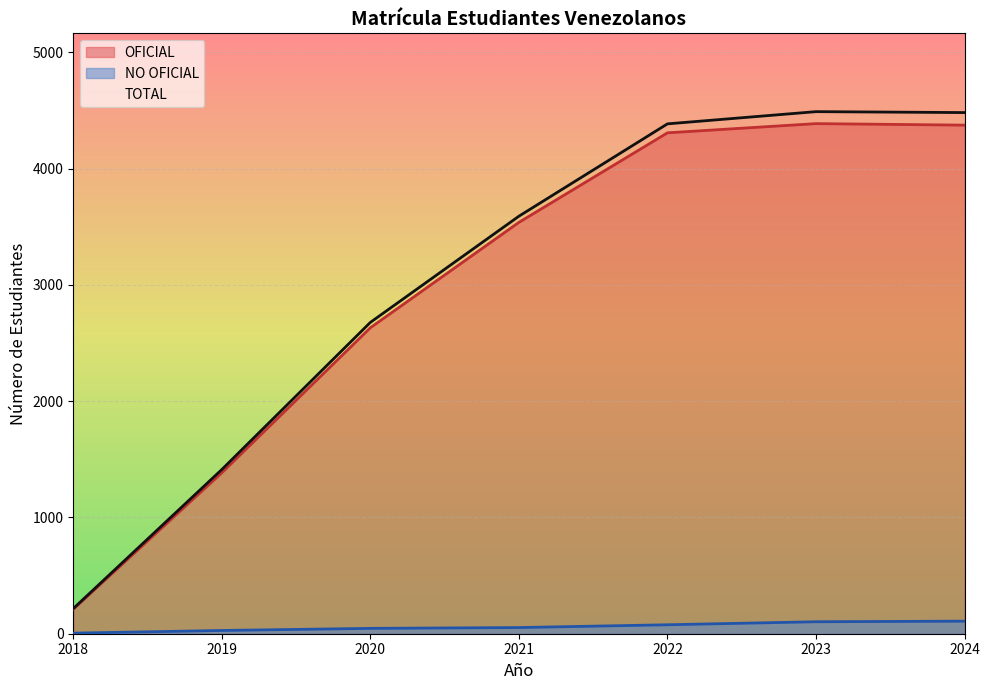

What is the sum of all TOTAL values?

21249